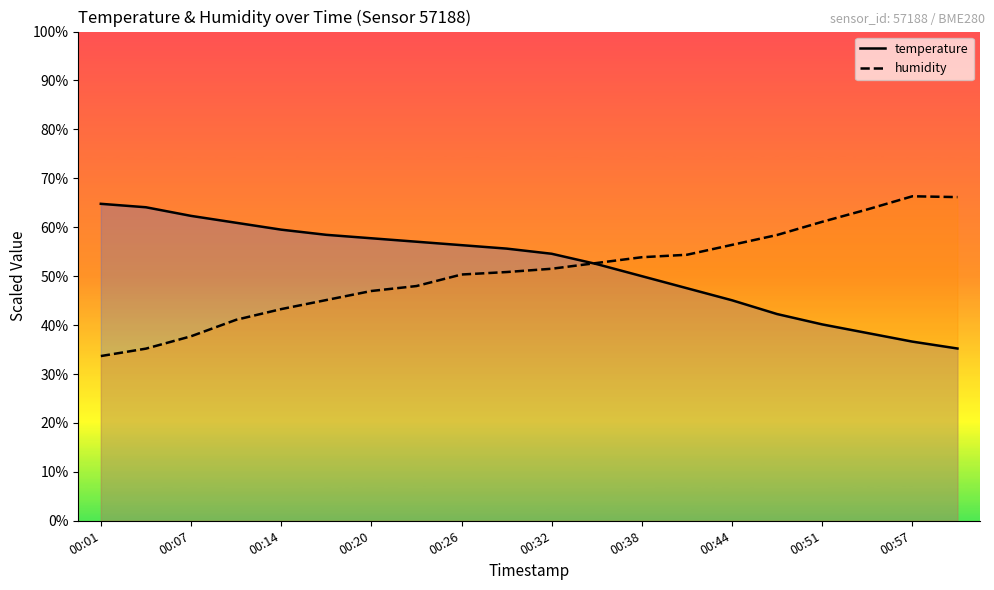

Which series changed the most between 00:20 and 00:57?

temperature